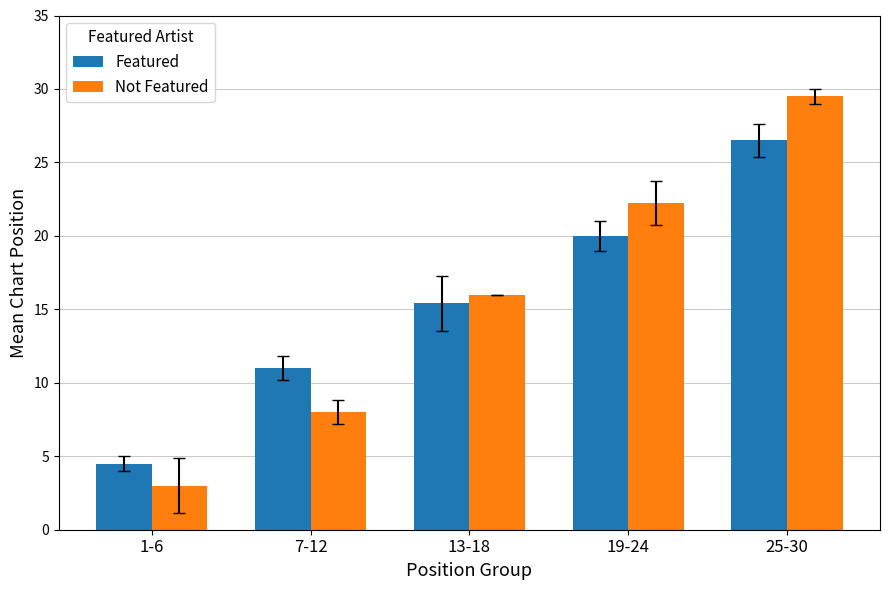

The value of Featured at 1-6 is 2.7. True or false?

False